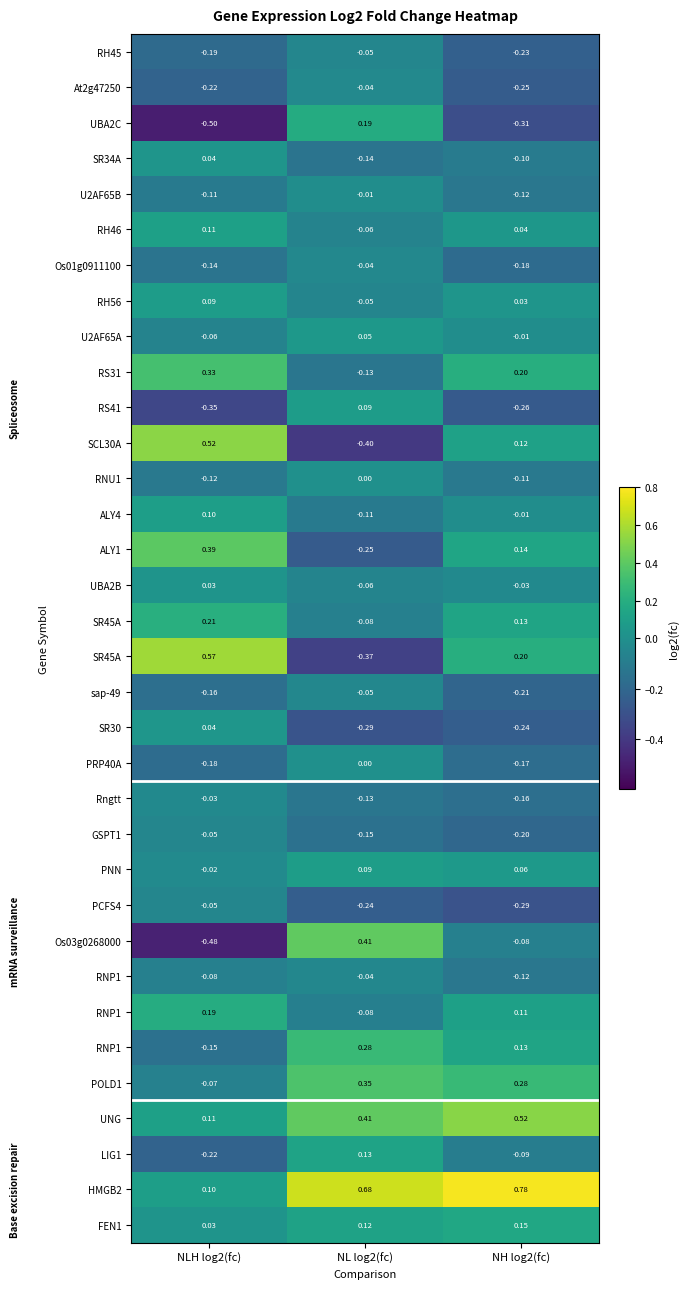

How many data points does each series have?

3